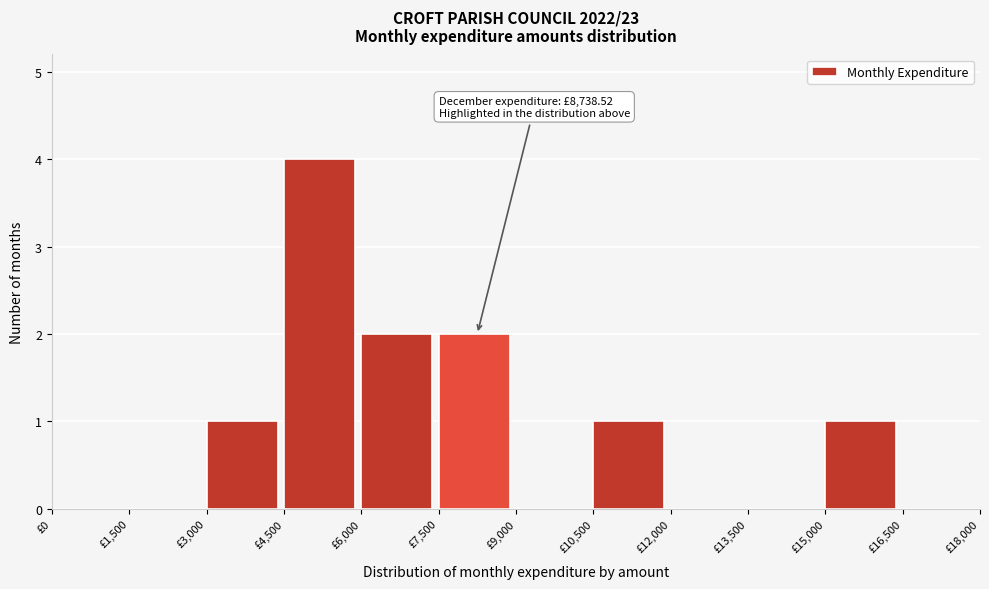

Which range on the x-axis has the tallest bar?

4500 to 6000